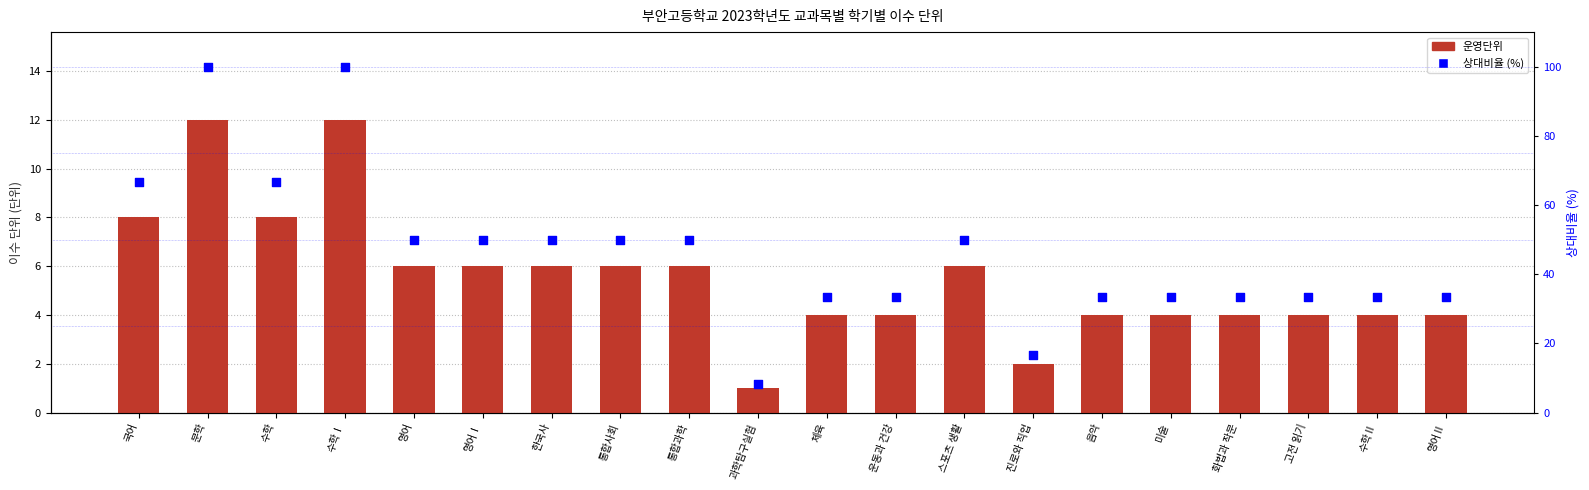

At how many categories does at least one series exceed 53?

4